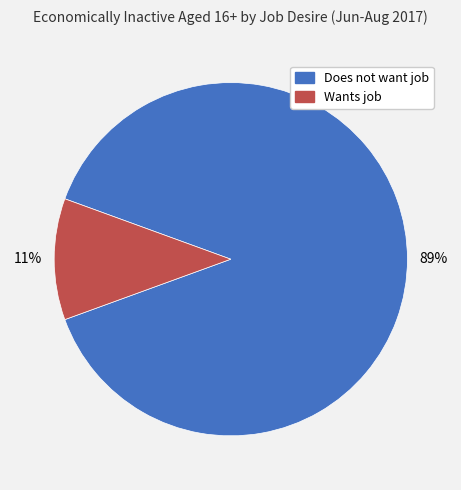

Is Does not want job the majority of the pie?

Yes